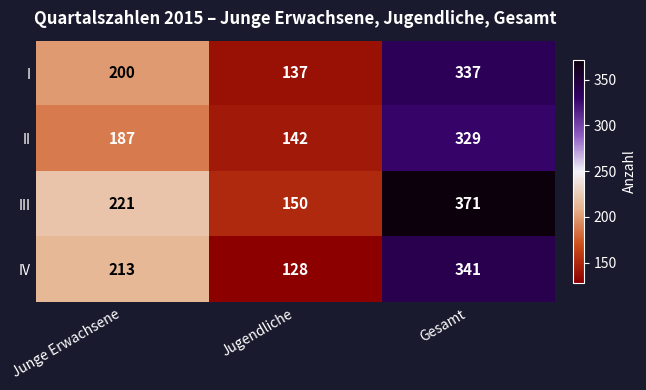

What is the approximate value of IV at Junge Erwachsene, to the nearest 50?

200